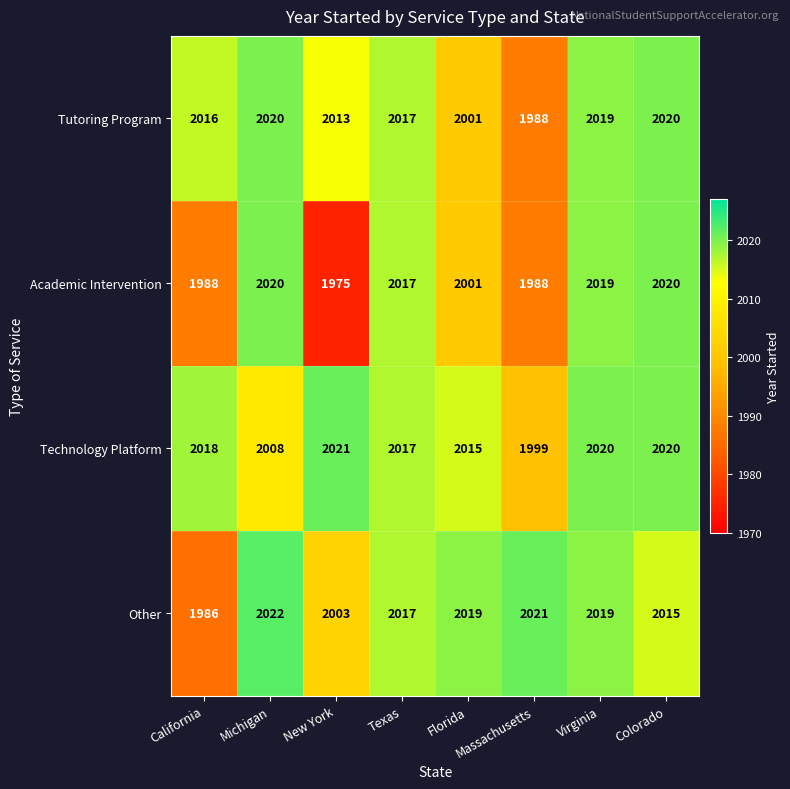

Which label corresponds to the smallest value in the chart?

New York